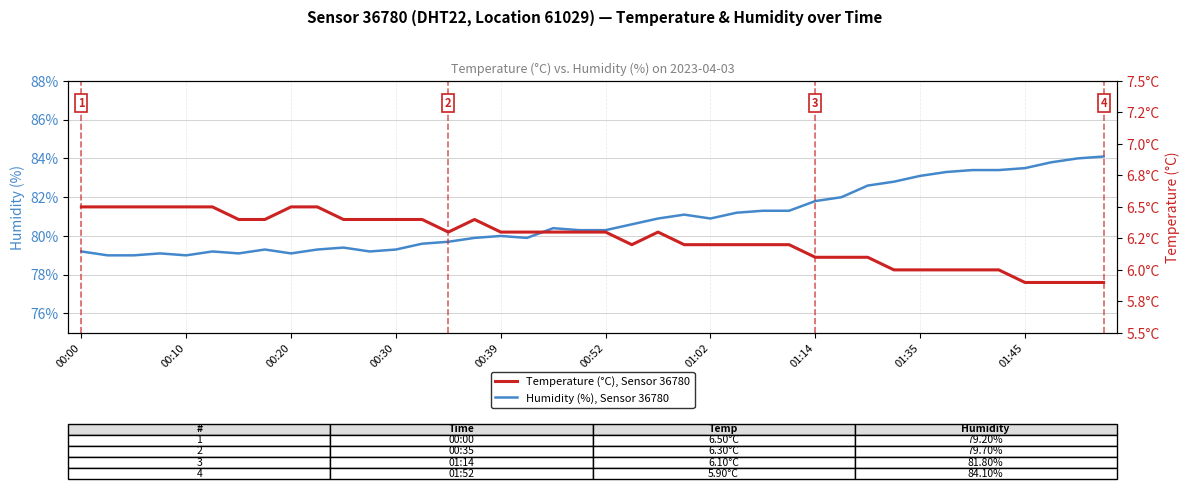

What is the label of the 34th point from the left?

33